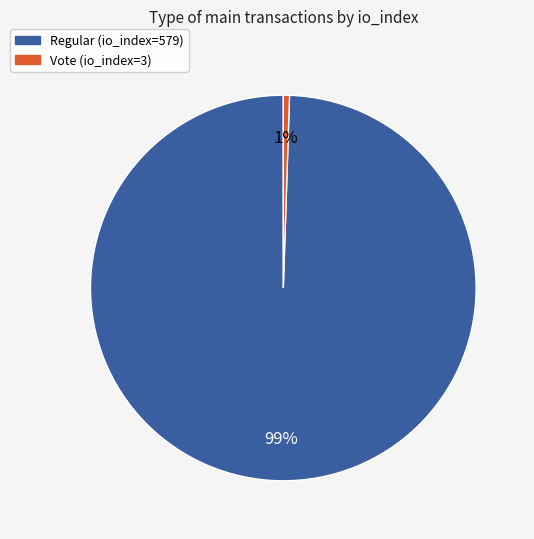

Which slice represents more than half of the pie?

Regular (io_index=579)